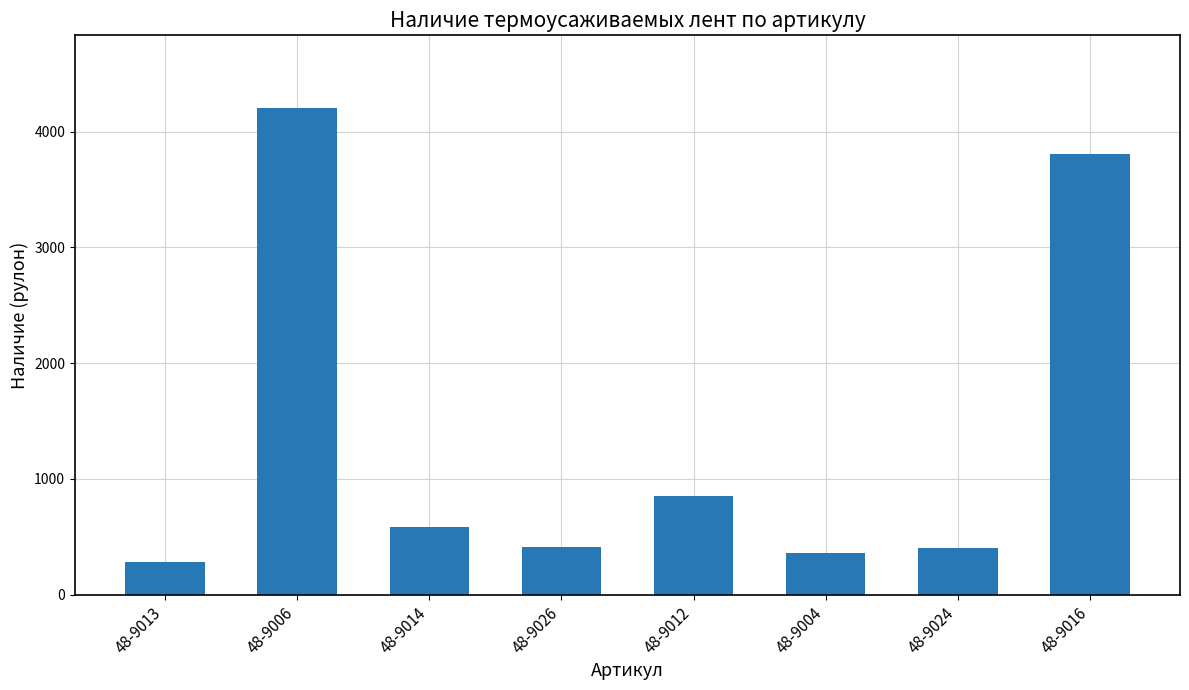

Are the bars horizontal?

No